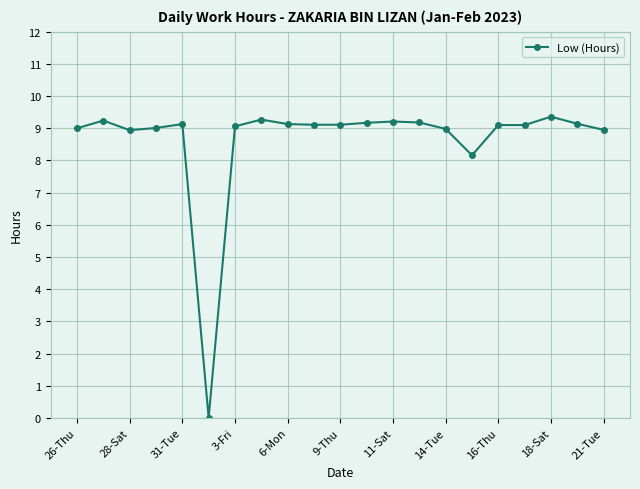

What is the value of the 4th point from the left?

9.0